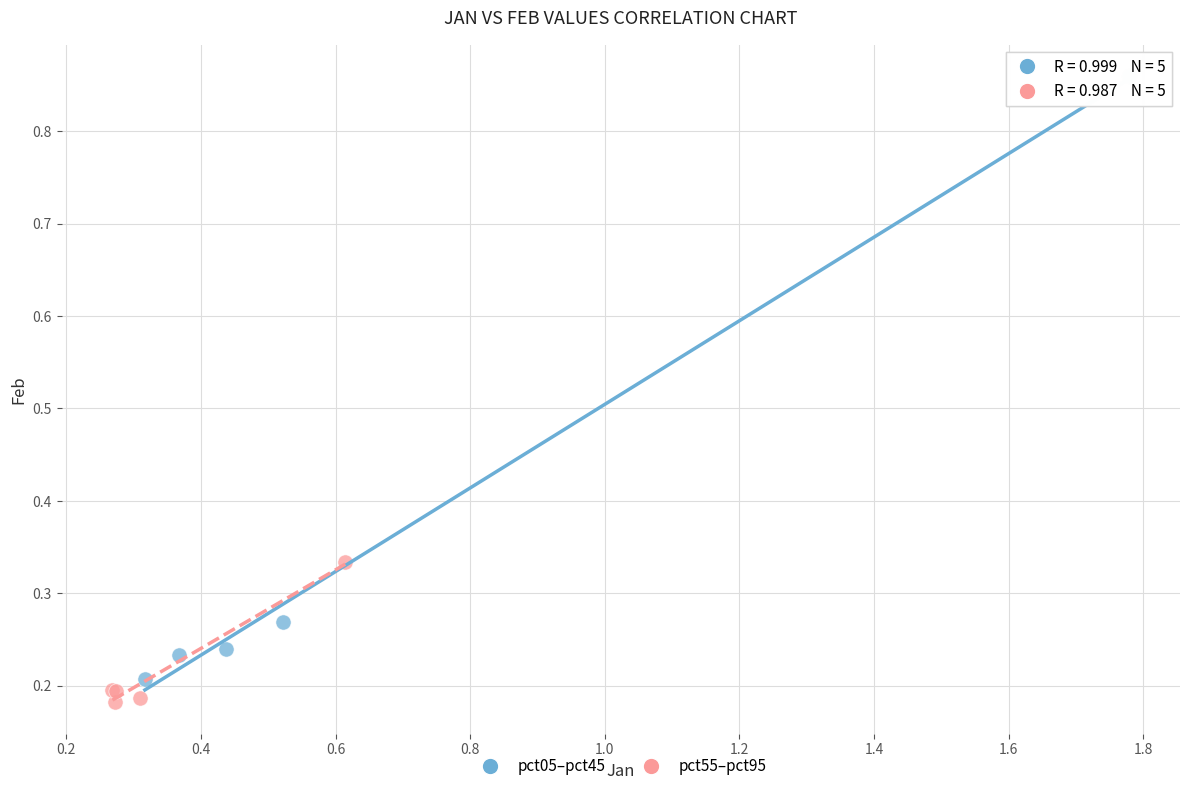

Which series has the widest spread of Y values?

pct05–pct45